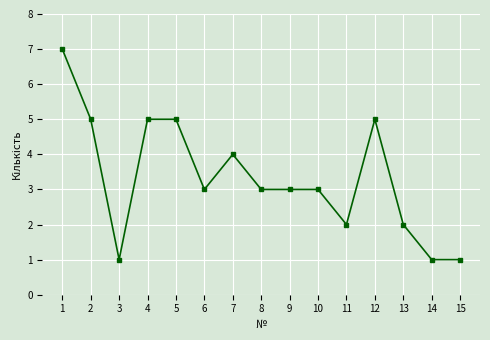

Reading left to right, what are all the values shown in this chart?

7	5	1	5	5	3	4	3	3	3	2	5	2	1	1